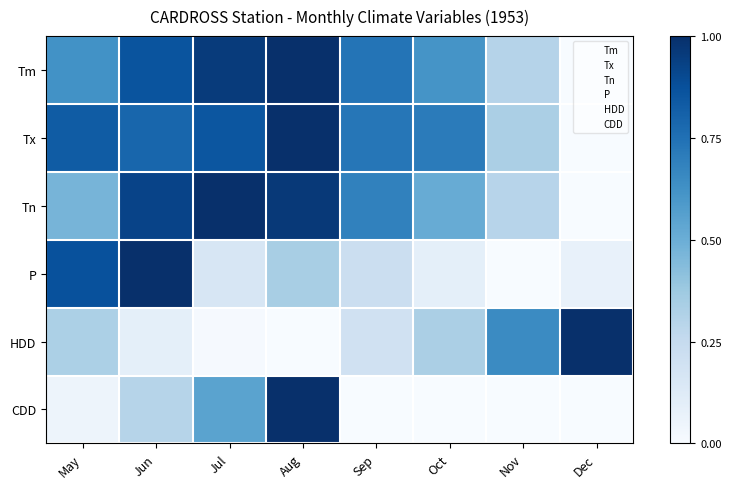

At Aug, list the series in order from smallest to largest.

HDD, P, Tn, Tm, Tx, CDD